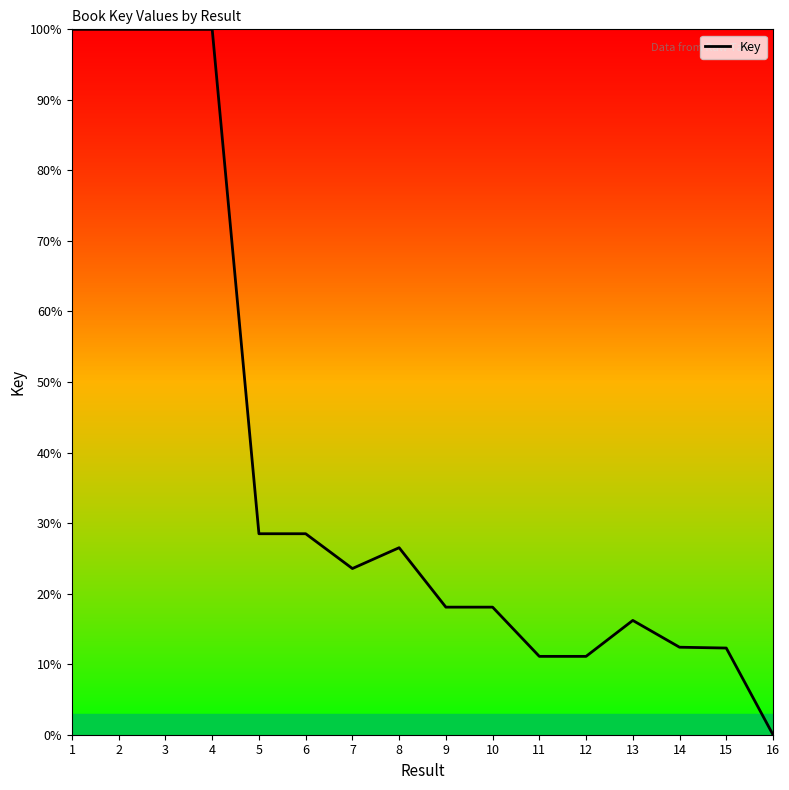

What is the change in value from 2 to 10?

-81.9